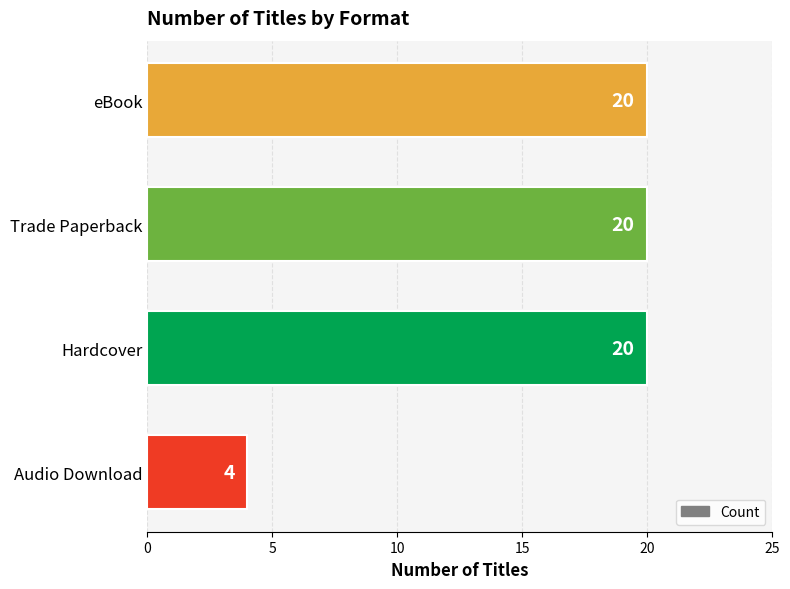

What is the sum of the values at eBook and Hardcover?

40